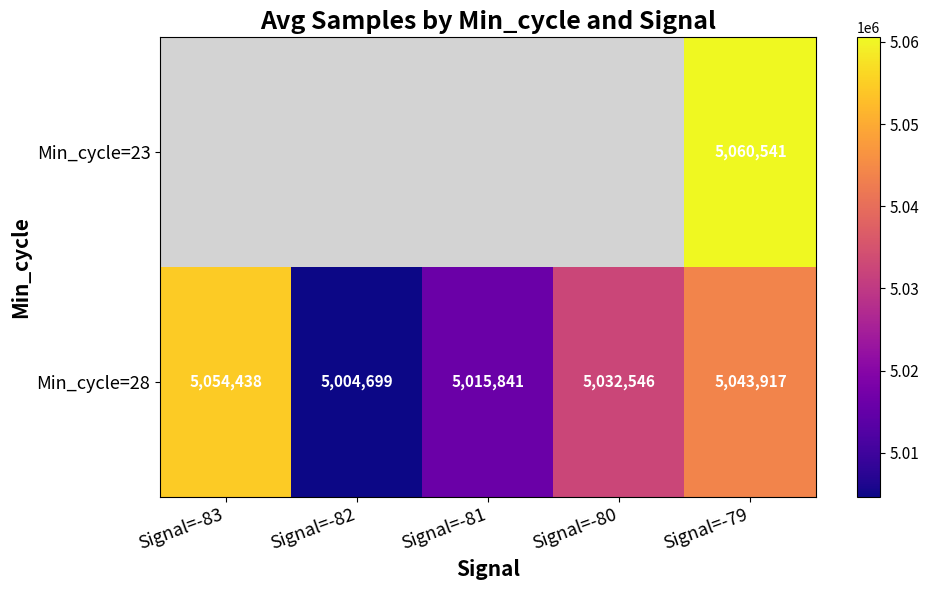

At which category is the sum across all series the highest?

Signal=-79